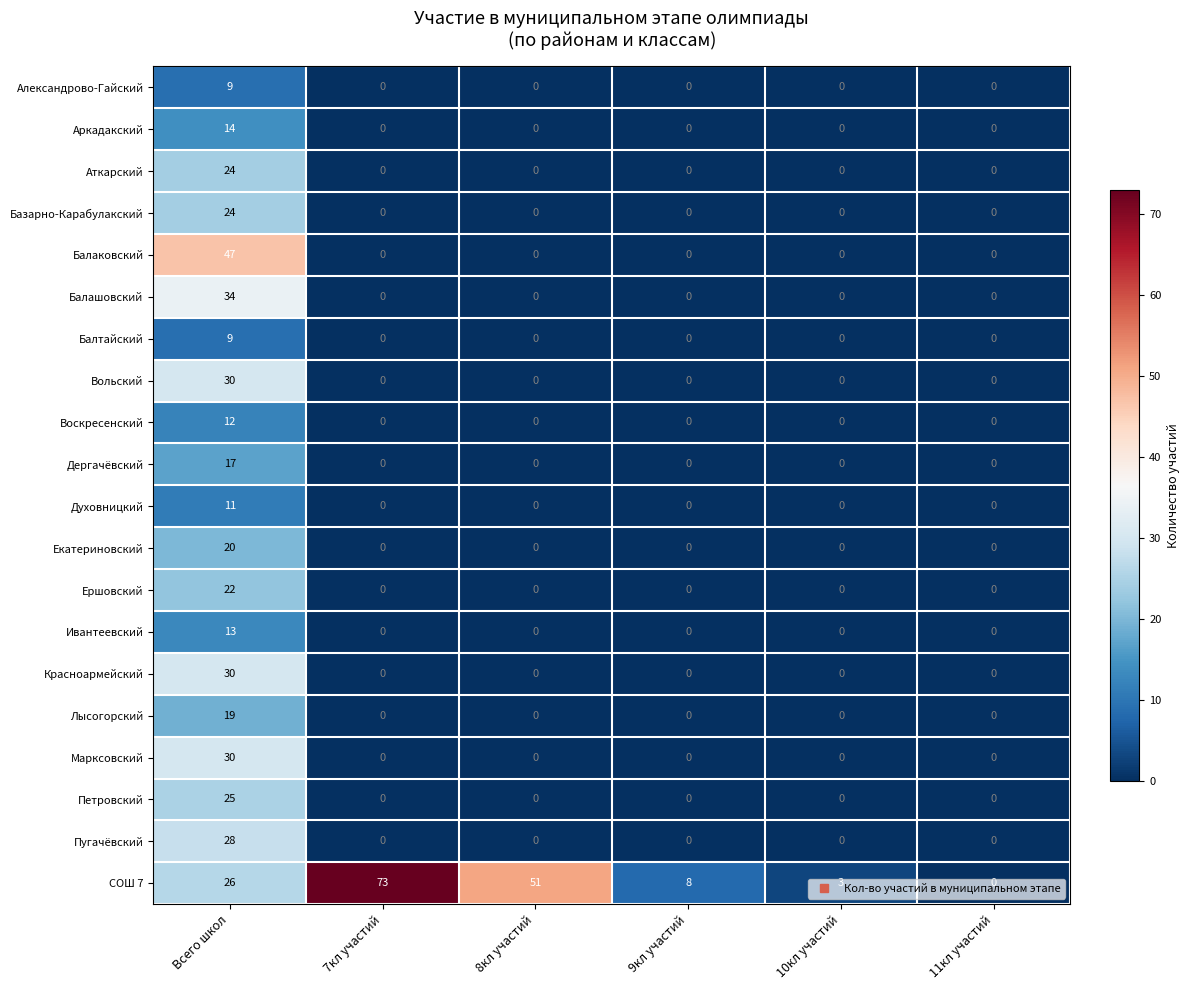

Which series has the widest spread of values?

СОШ 7